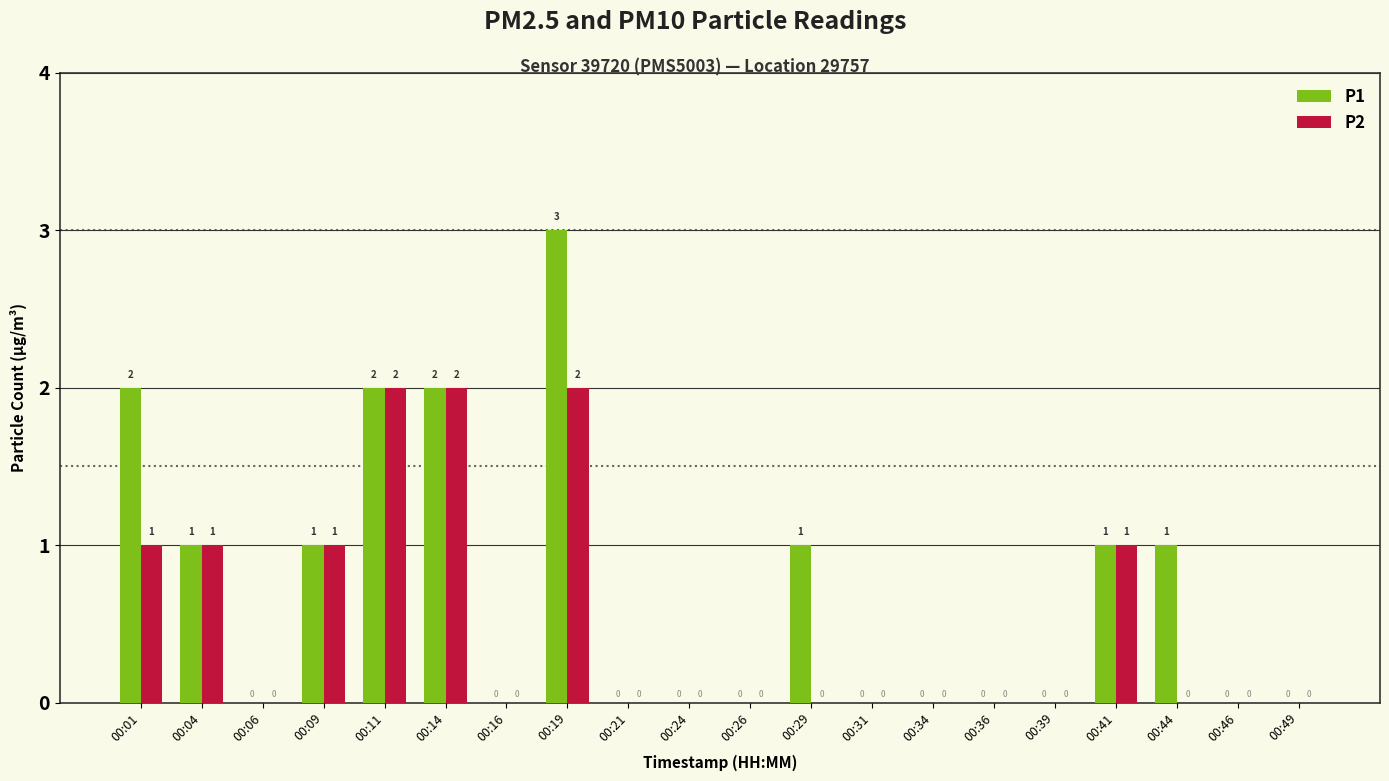

What are all the series names shown in the legend?

P1, P2